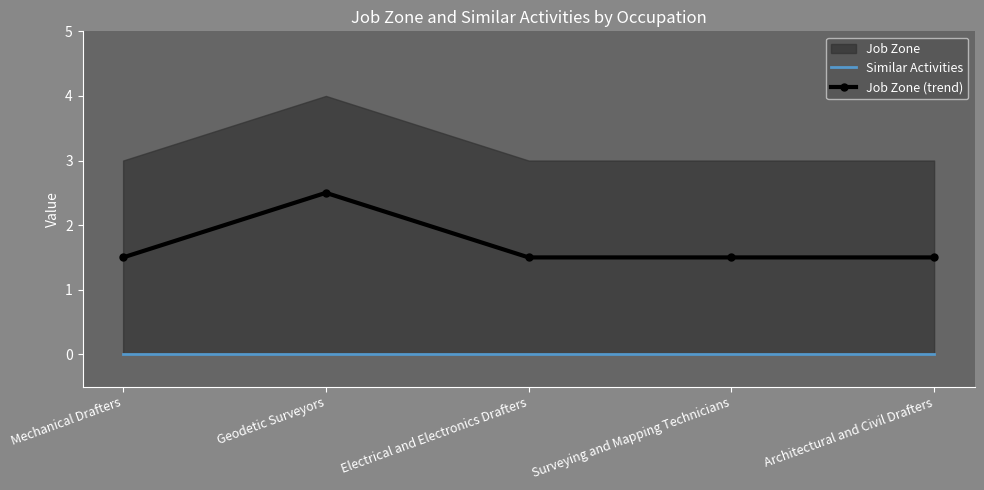

Which series has the widest spread of values?

Job Zone (trend)